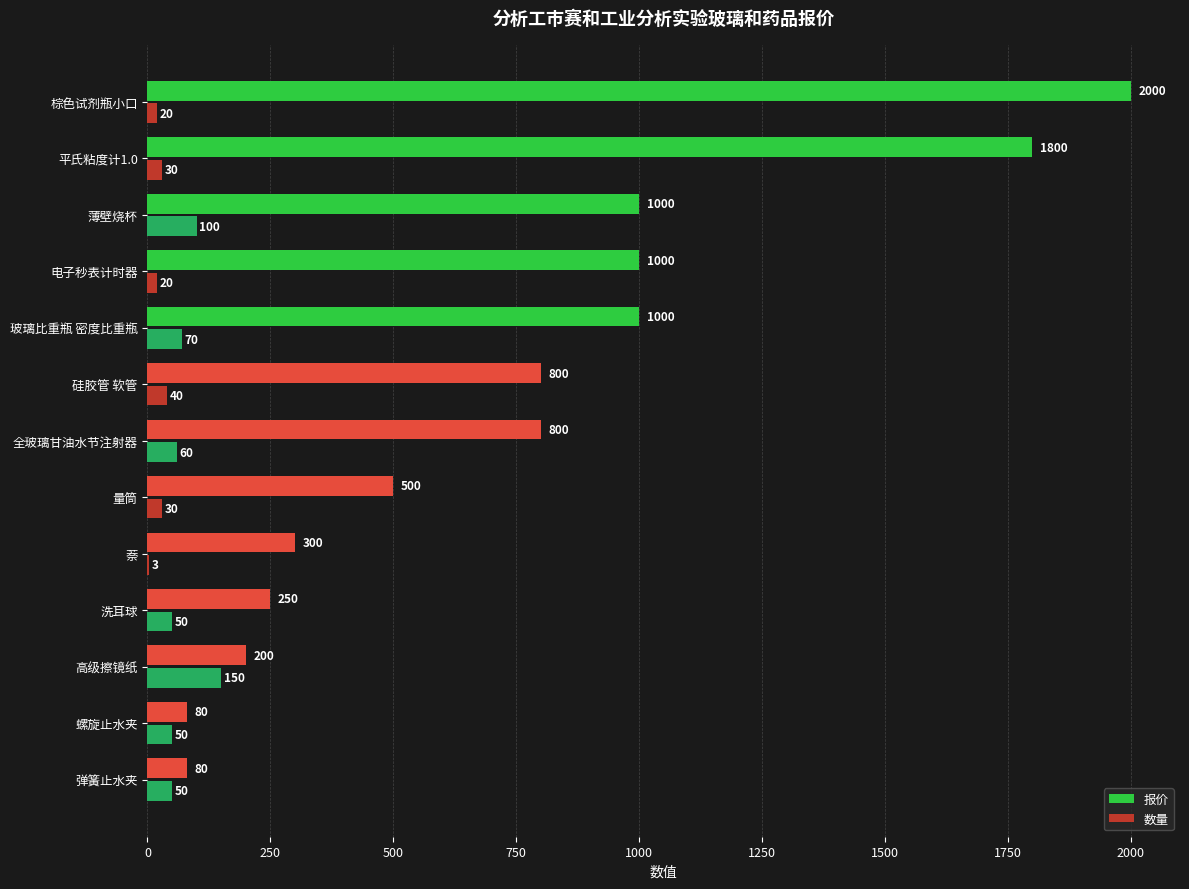

The value of 数量 at 电子秒表计时器 is 20. True or false?

True